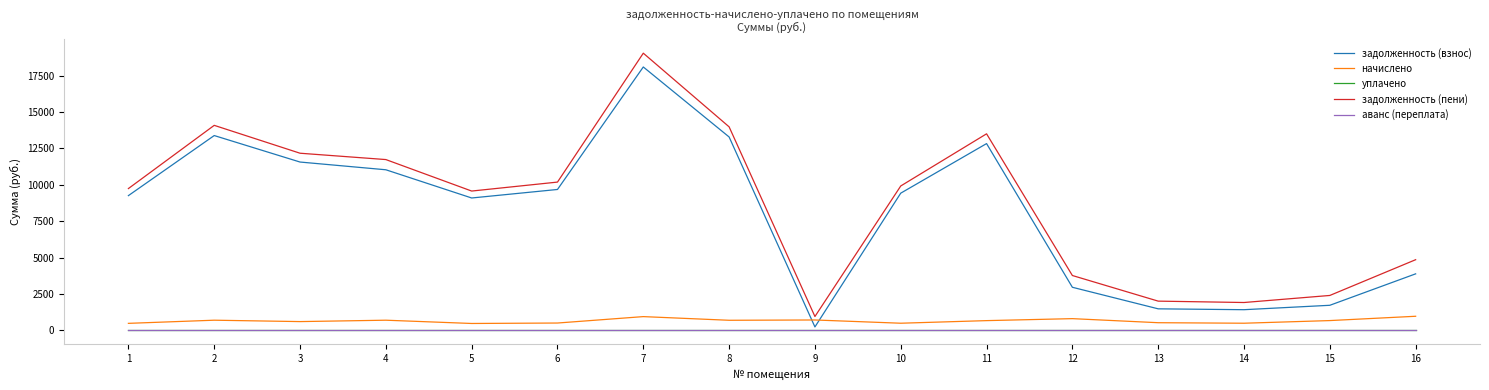

True or false: задолженность (взнос) and начислено cross at least once.

True